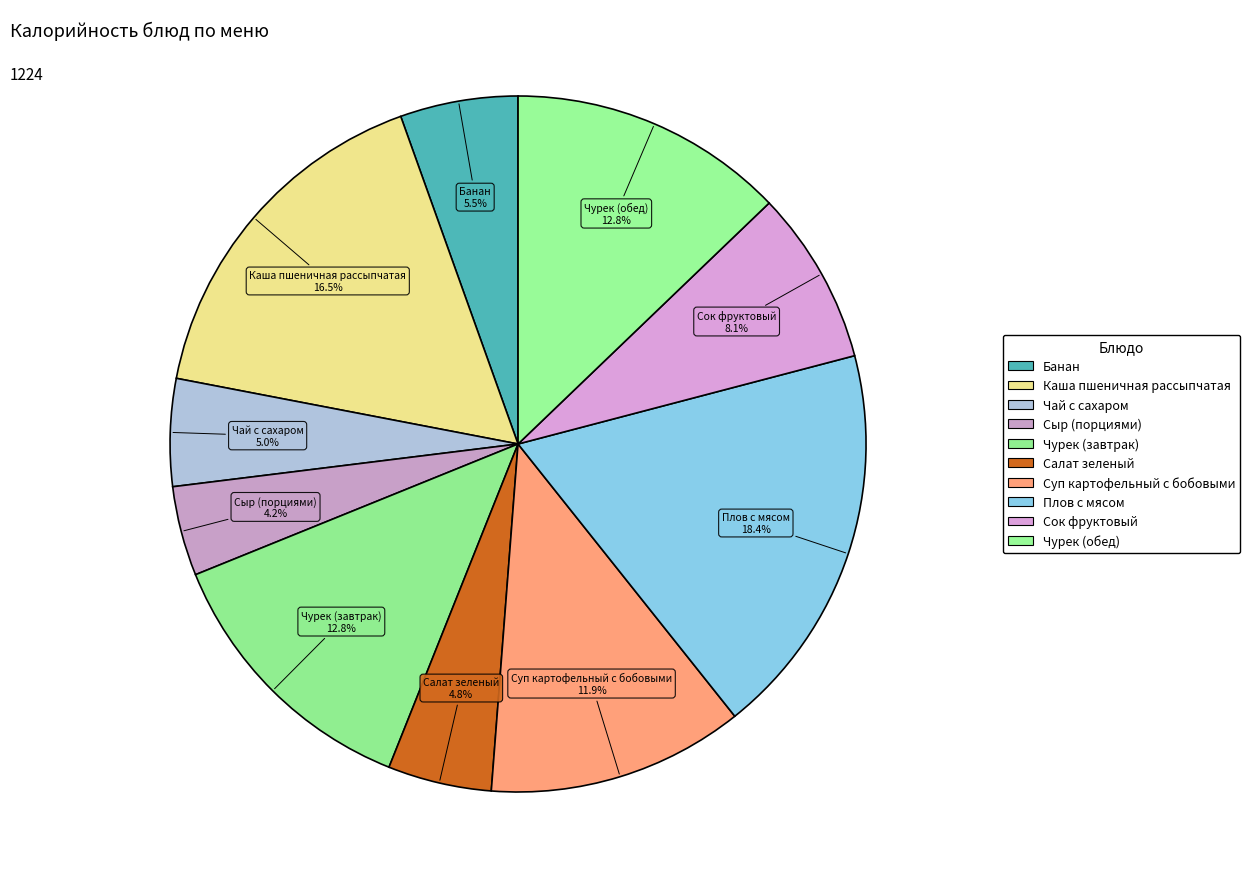

How many segments does this pie chart have?

10